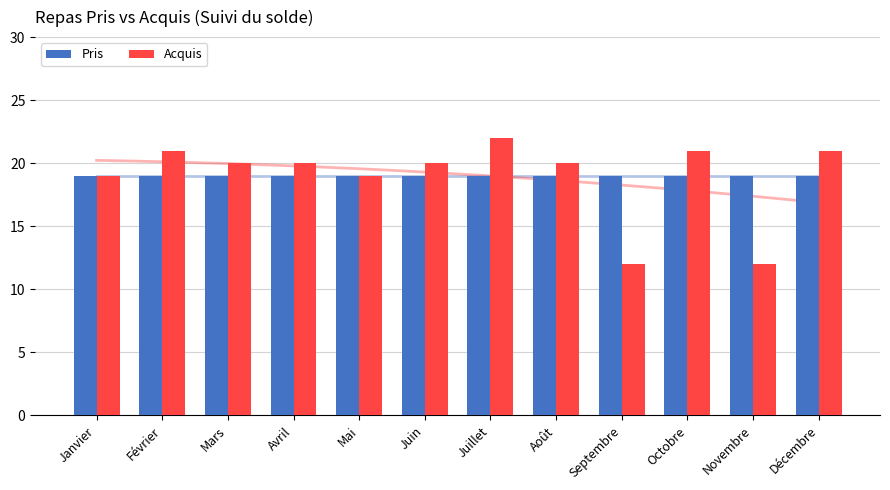

Rank the series by their average value, from highest to lowest.

Pris, Acquis